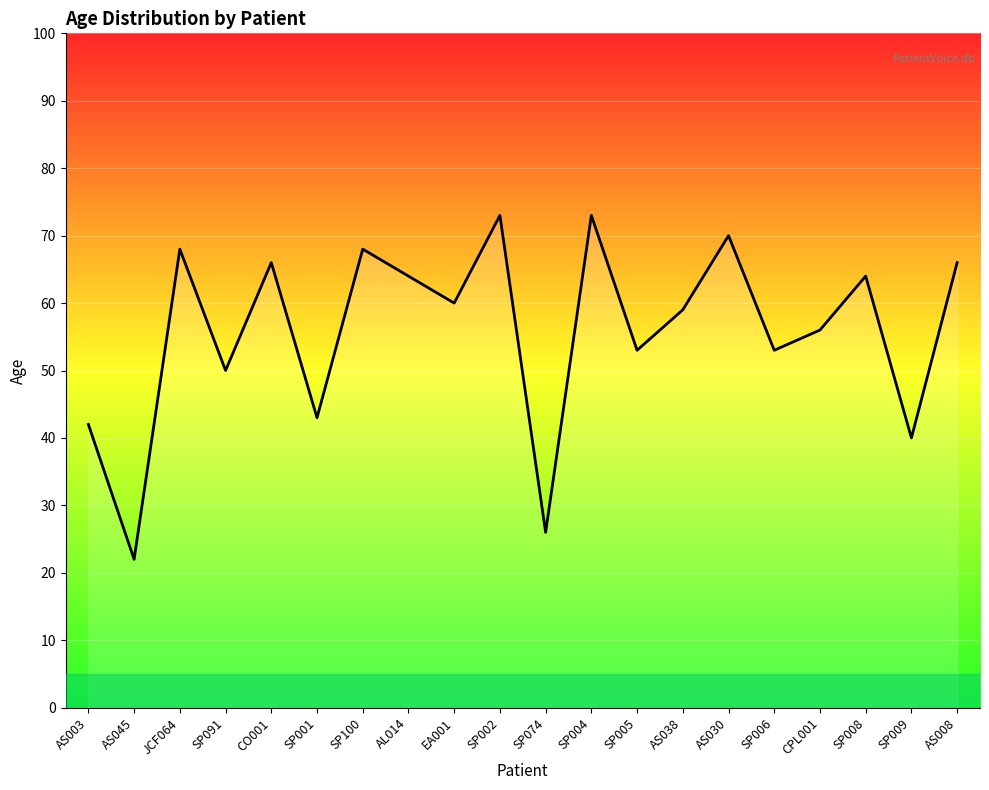

Which label corresponds to the smallest value in the chart?

AS045